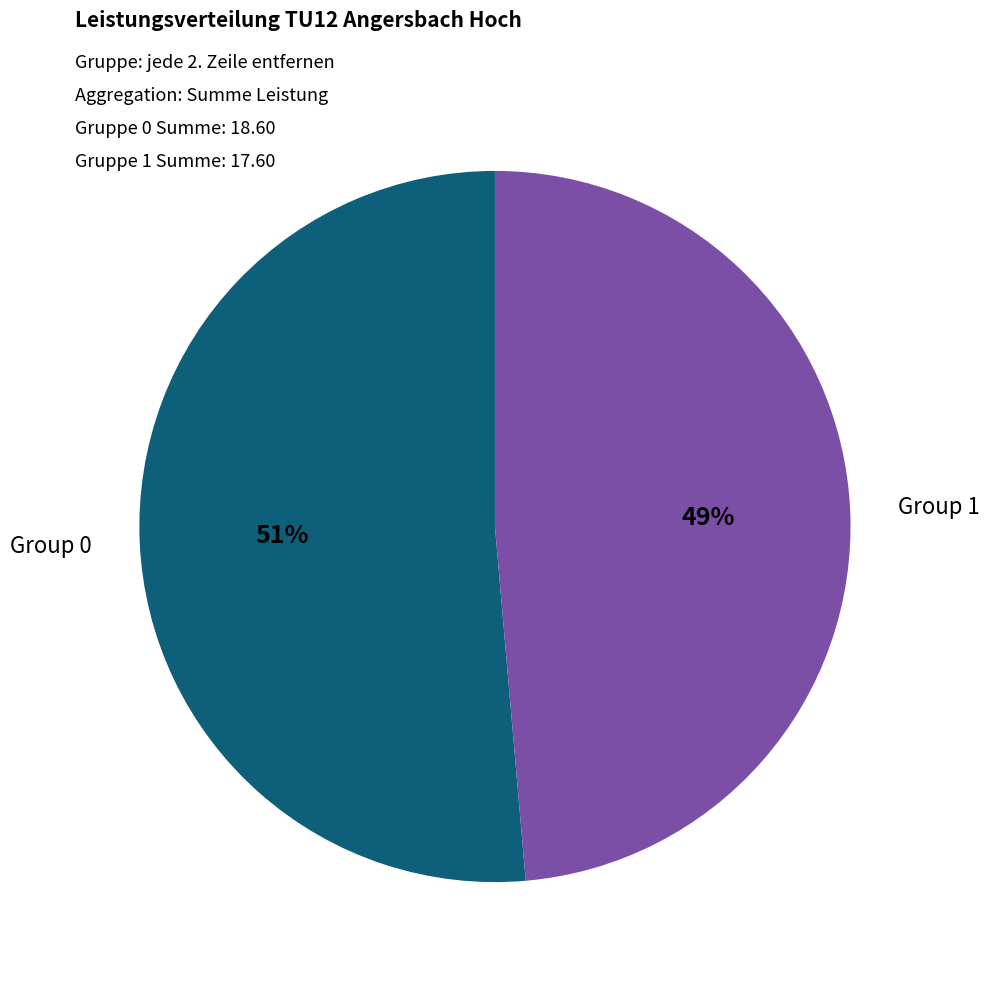

Is there any slice that represents more than half of the pie?

Yes